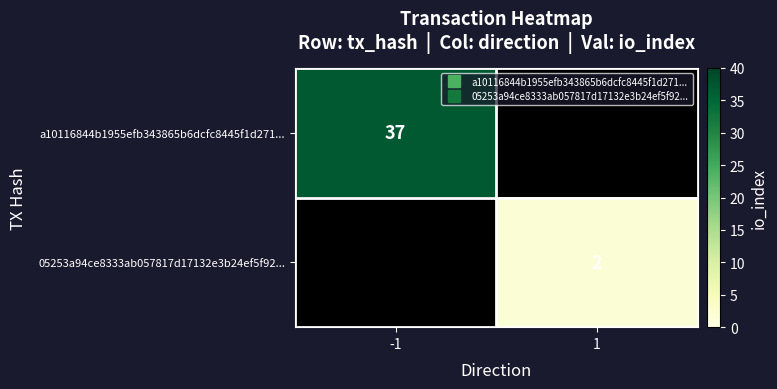

How many positive values does the 05253a94ce8333ab057817d17132e3b24ef5f92... series have?

1